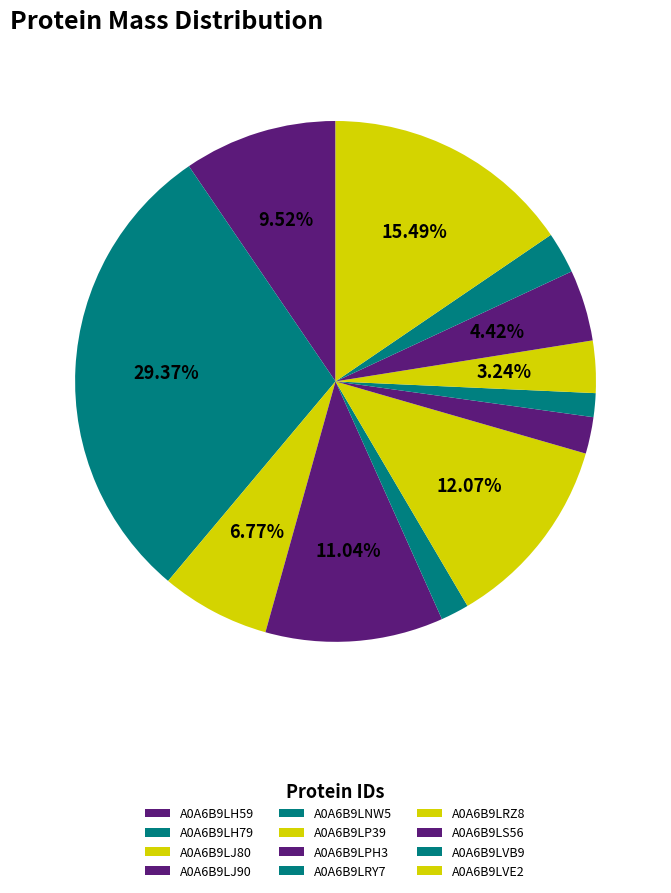

What is the smallest slice in the pie chart?

A0A6B9LRY7